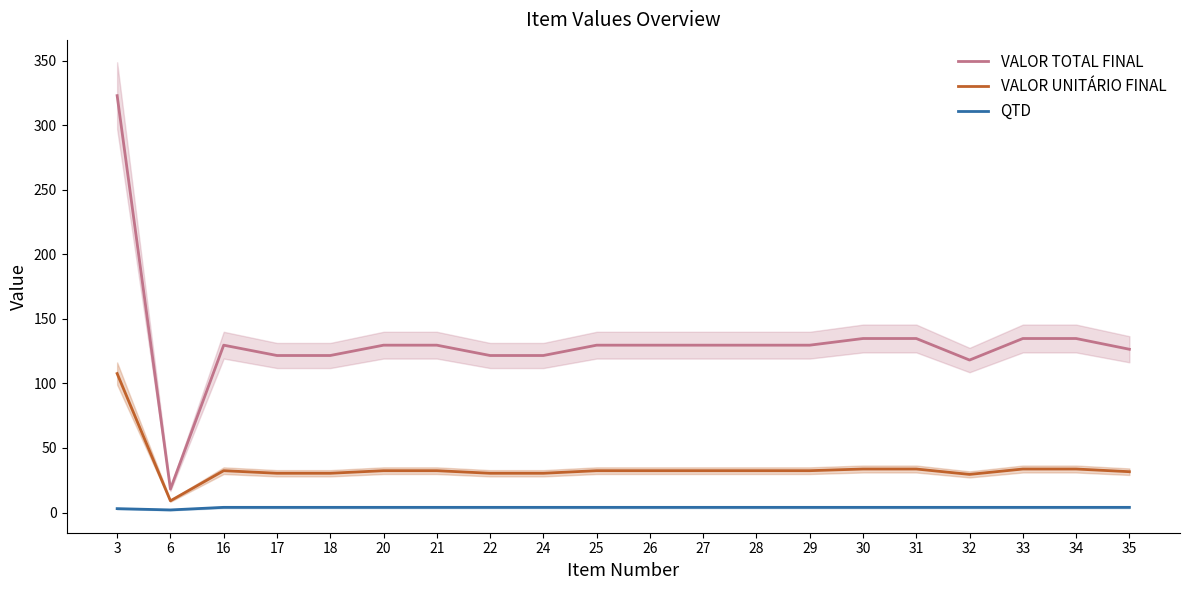

What are all the series names shown in the legend?

VALOR TOTAL FINAL, VALOR UNITÁRIO FINAL, QTD